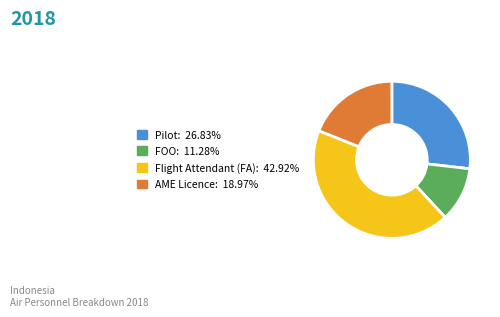

Is there any slice that represents more than half of the pie?

No